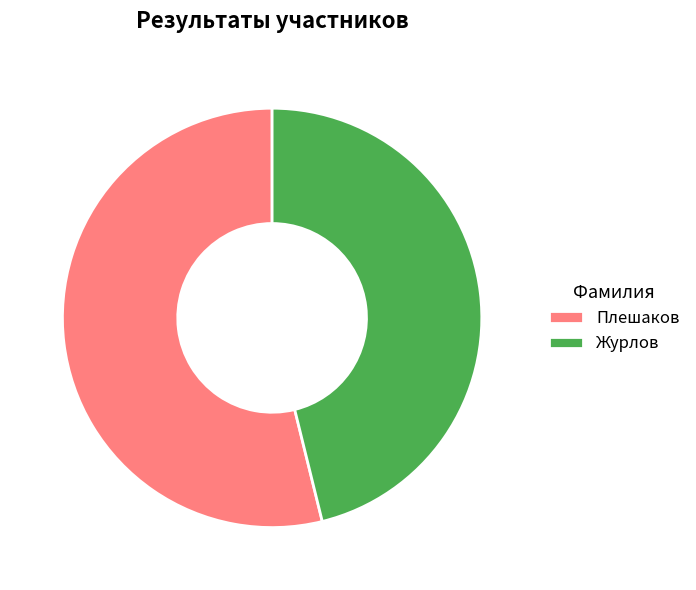

True or false: Плешаков accounts for 39% of the total.

False